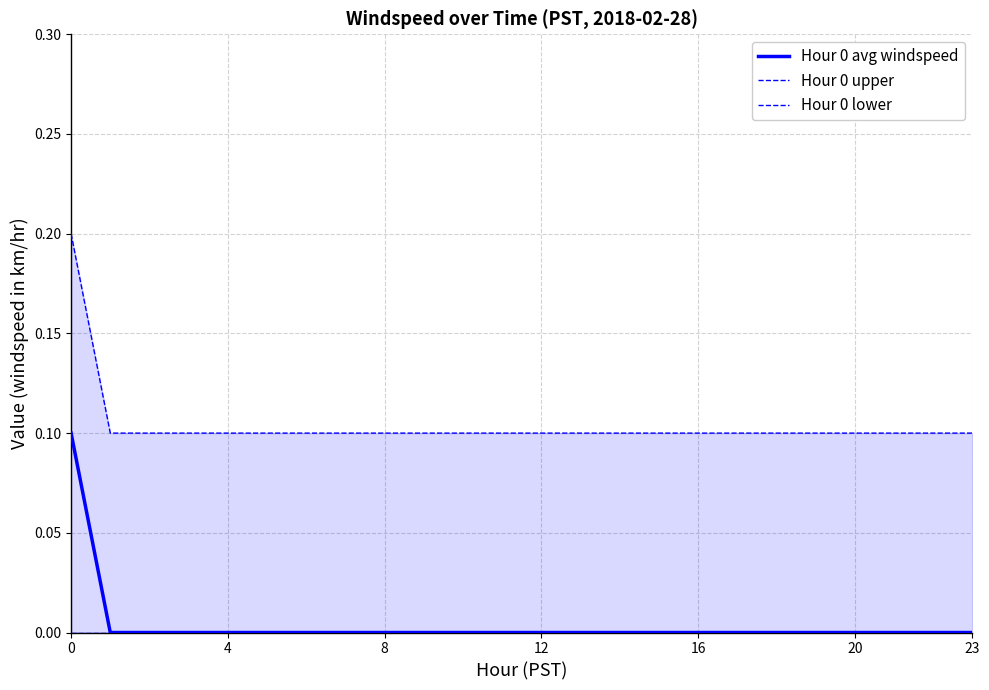

What is the total value across all series at 16?

0.1